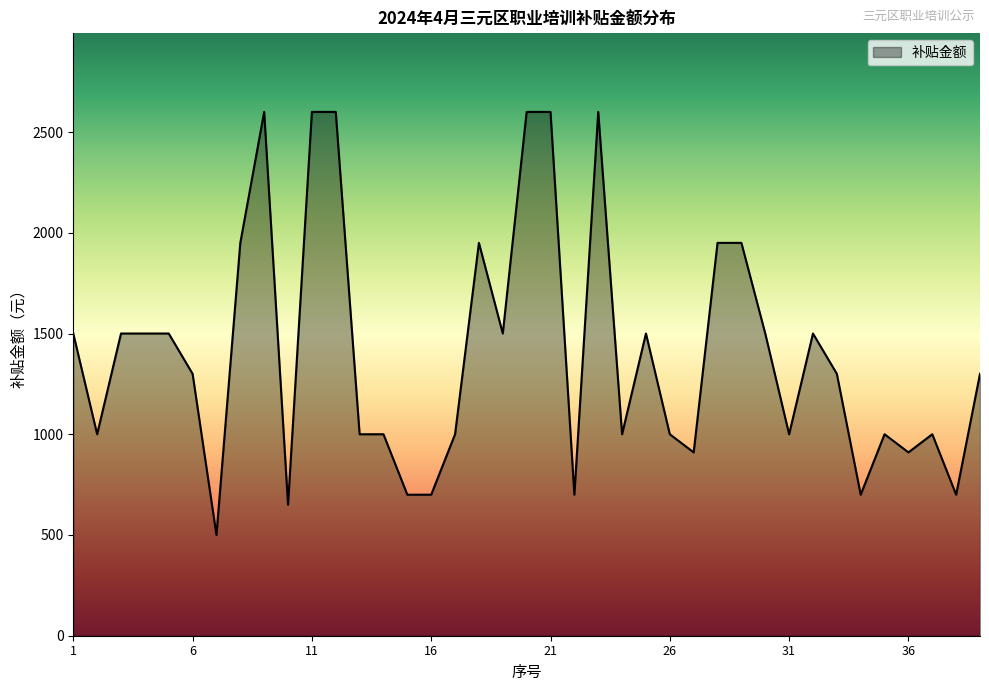

What is the difference between the maximum and minimum values?

2100